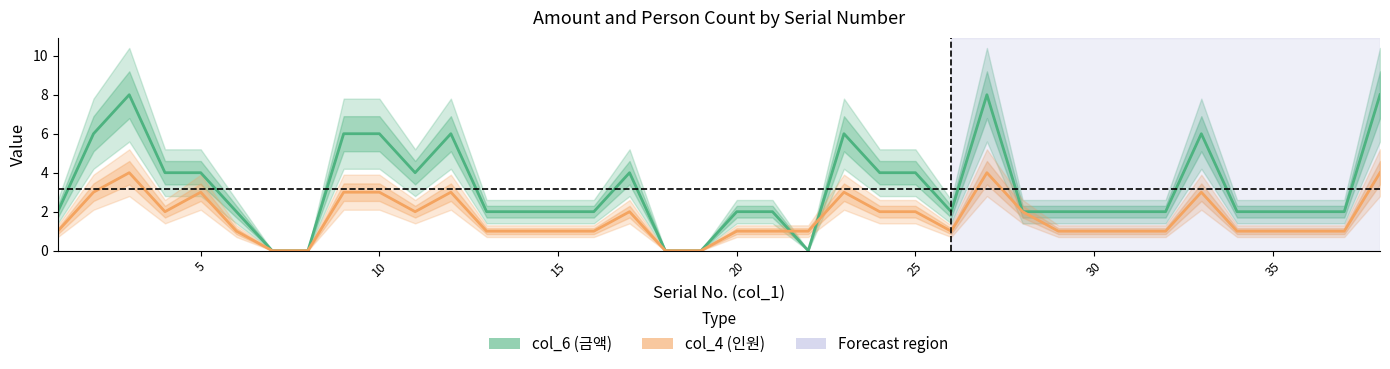

After their last crossing, which series has the higher values: col_4 (인원) or col_6 (금액)?

col_6 (금액)